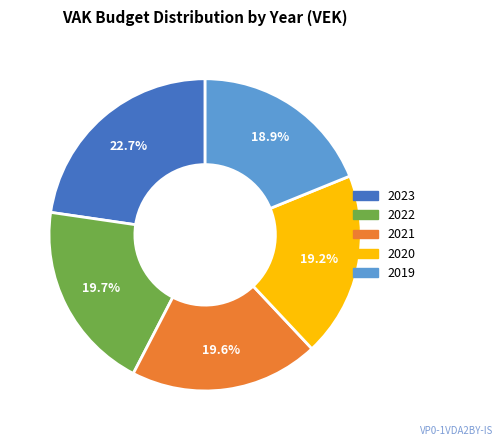

Which has a higher value, 2019 or 2021?

2021